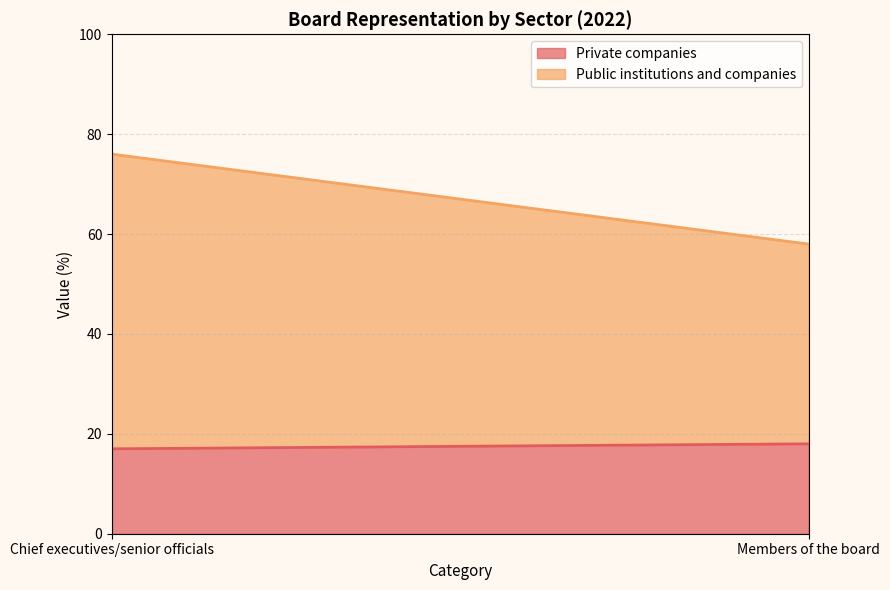

What is the sum of all Public institutions and companies values?

99